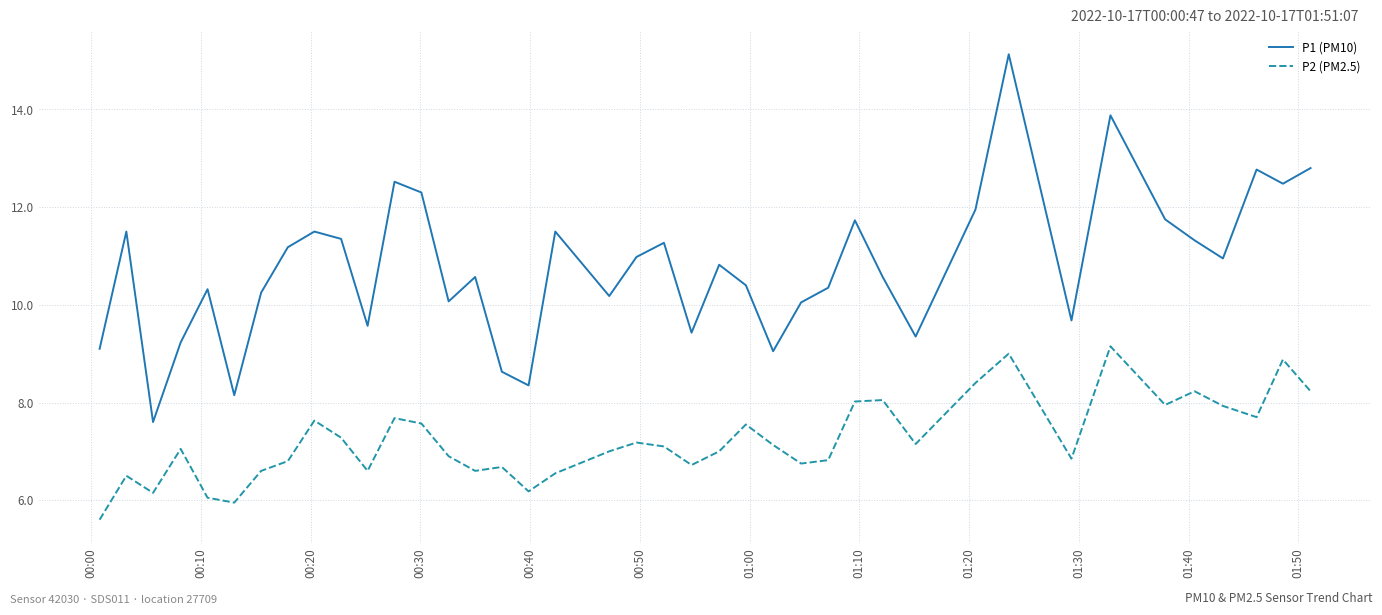

True or false: P1 (PM10) and P2 (PM2.5) cross at least once.

False